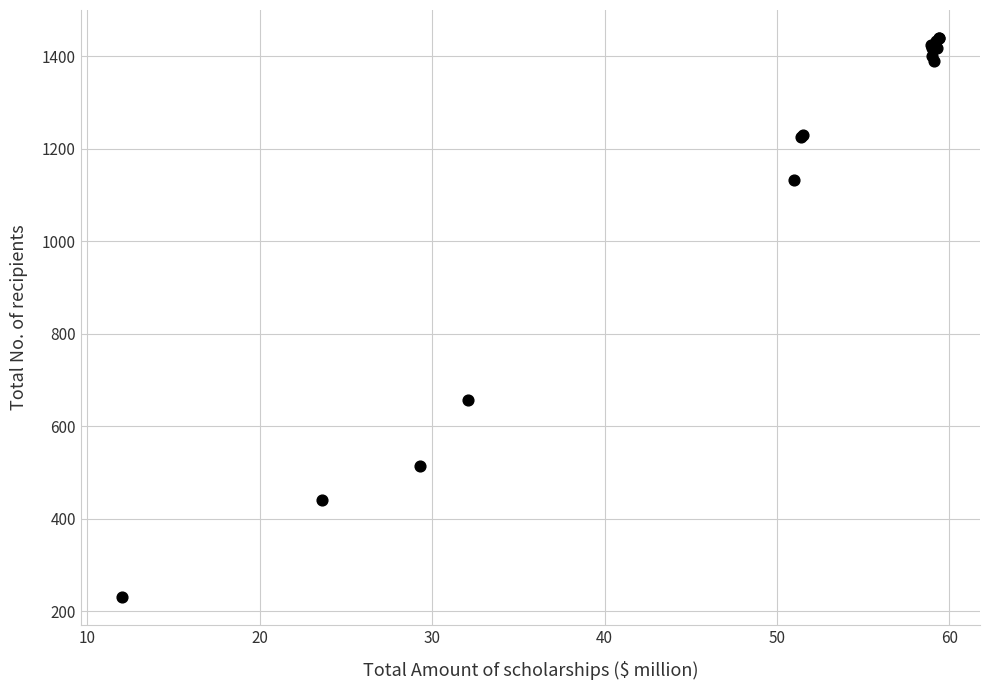

What Y value in the scatter plot is closest to 834?

657